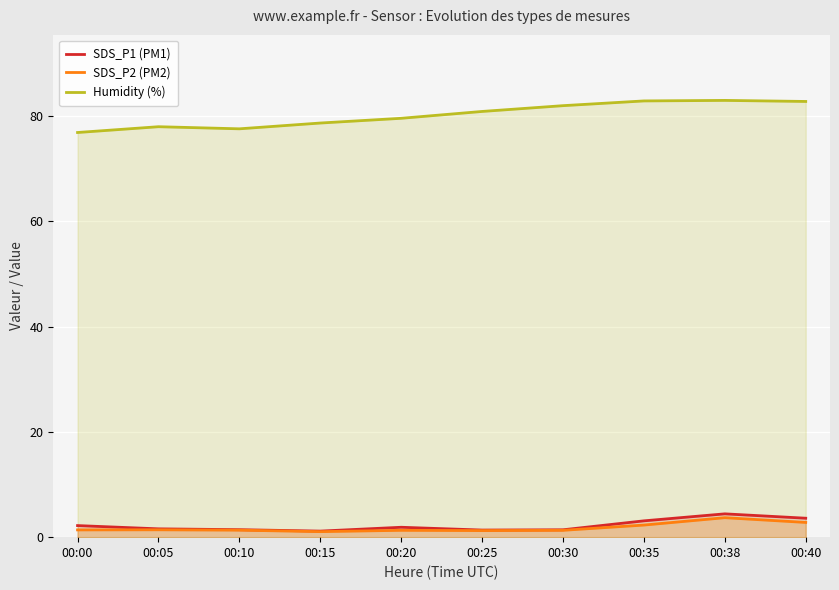

Where is the first local maximum for SDS_P1 (PM1)?

00:20